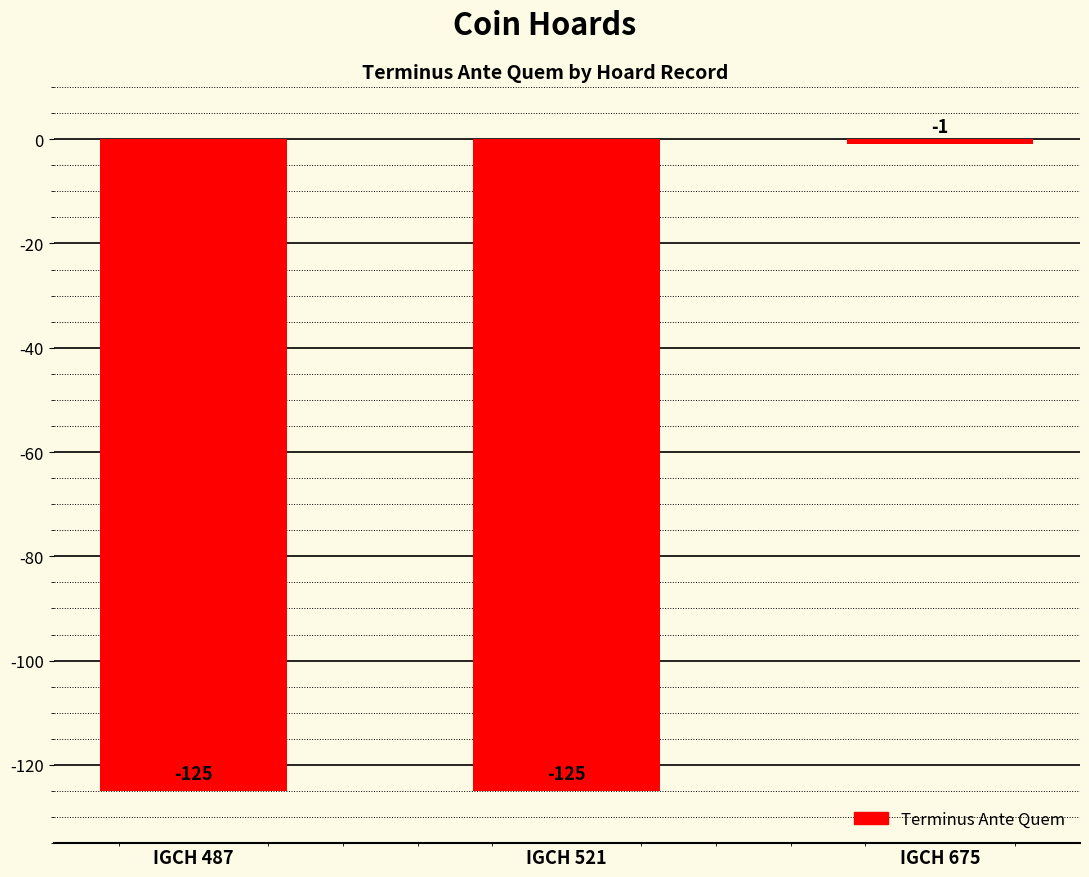

Reading left to right, list all the values displayed in this chart.

-125	-125	-1